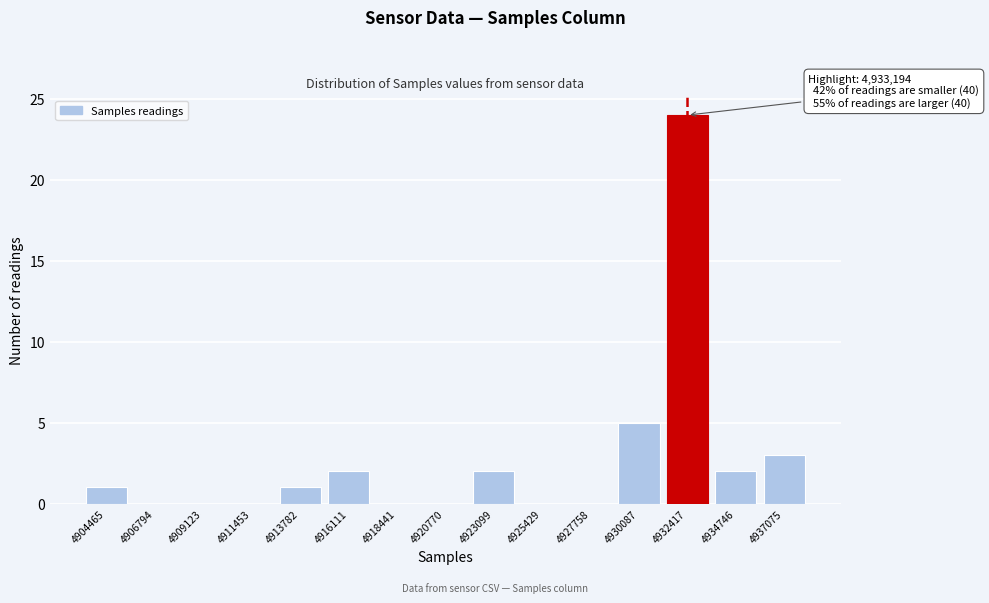

Reading left to right, extract all data points from this chart.

4904465=1	4906794=0	4909123=0	4911453=0	4913782=1	4916111=2	4918441=0	4920770=0	4923099=2	4925429=0	4927758=0	4930087=5	4932417=24	4934746=2	4937075=3